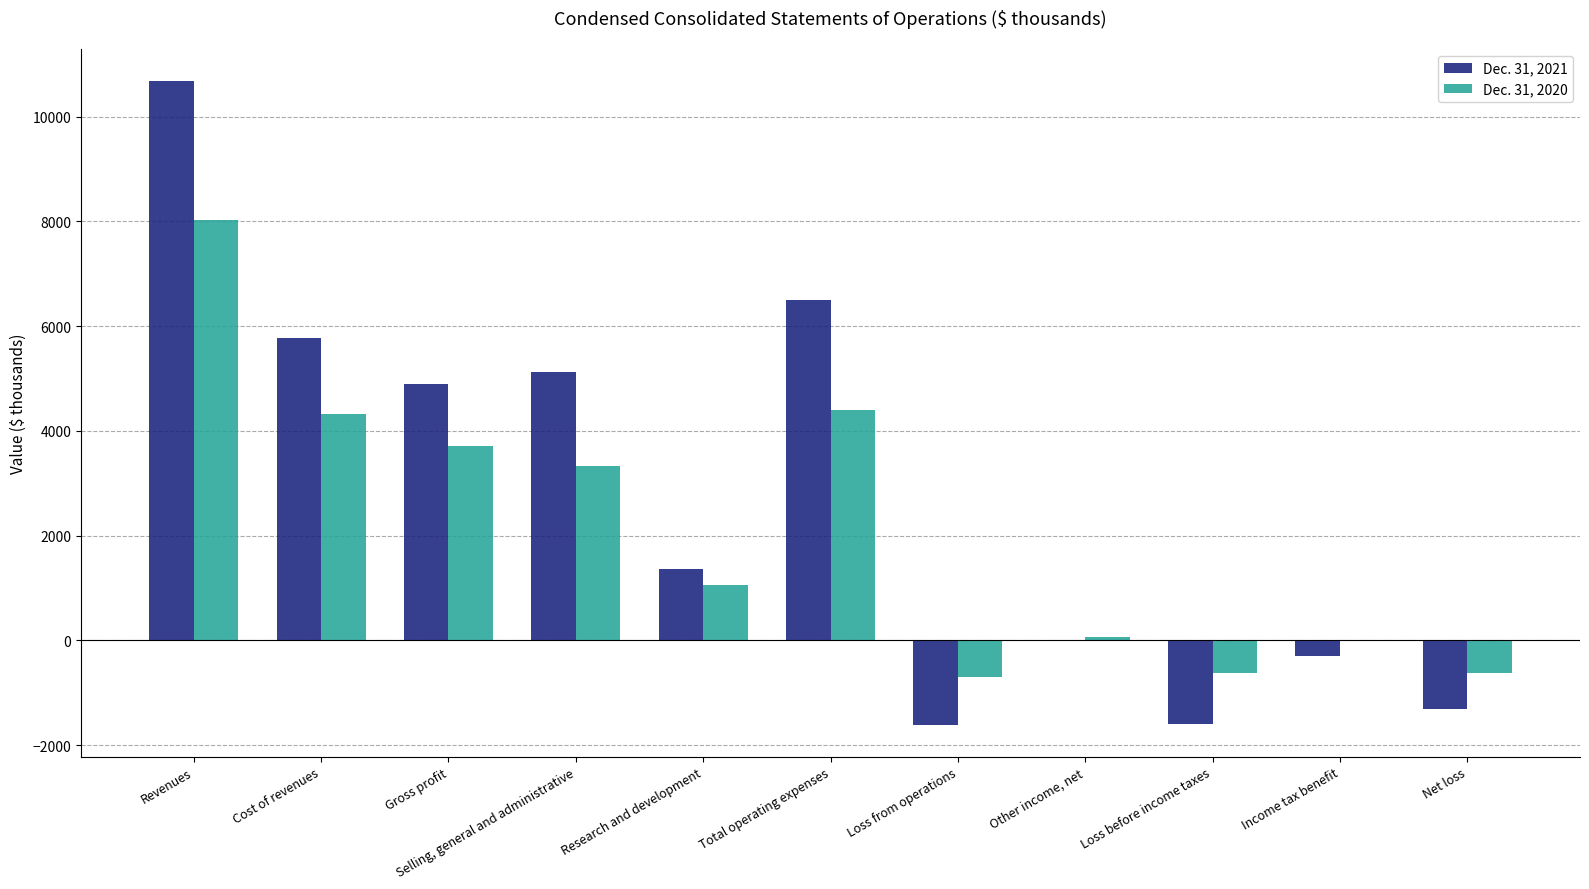

The value of Dec. 31, 2020 at Research and development is 1066. True or false?

True